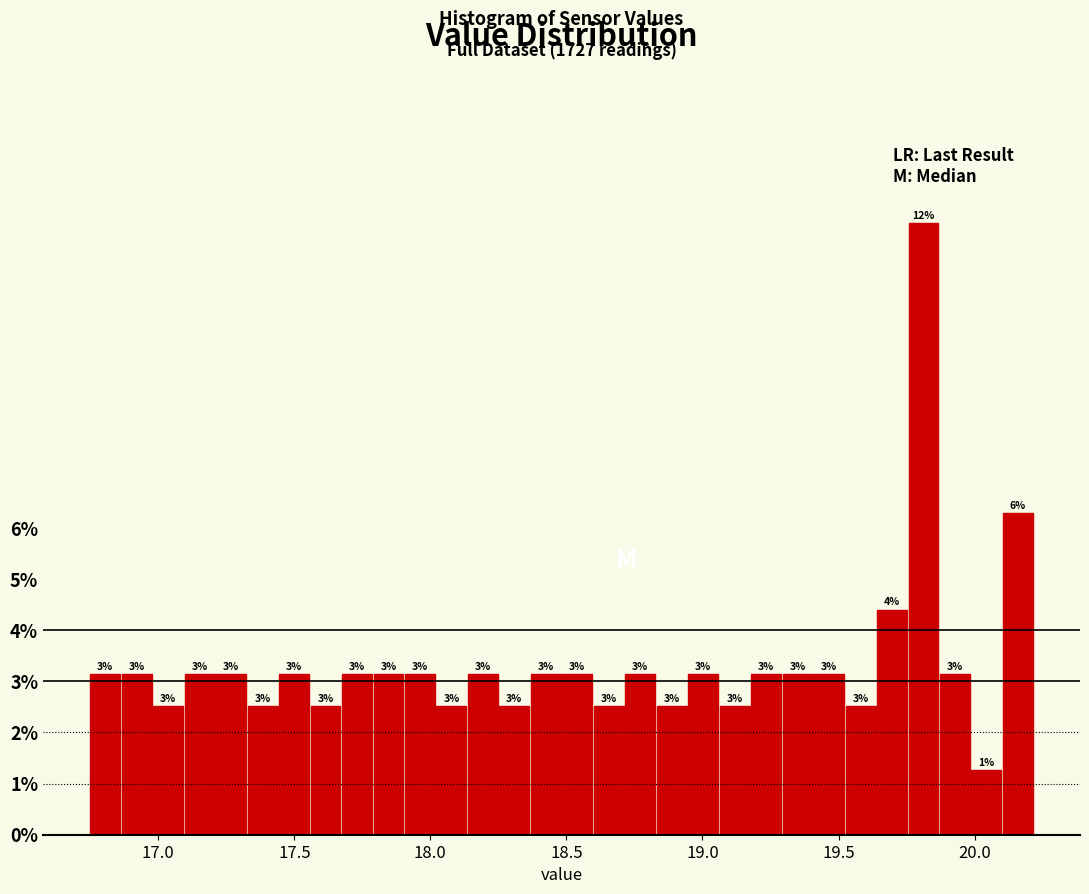

Around what value on the x-axis is the tallest bar? Give the approximate position of its centre, as read against the axis.

19.80